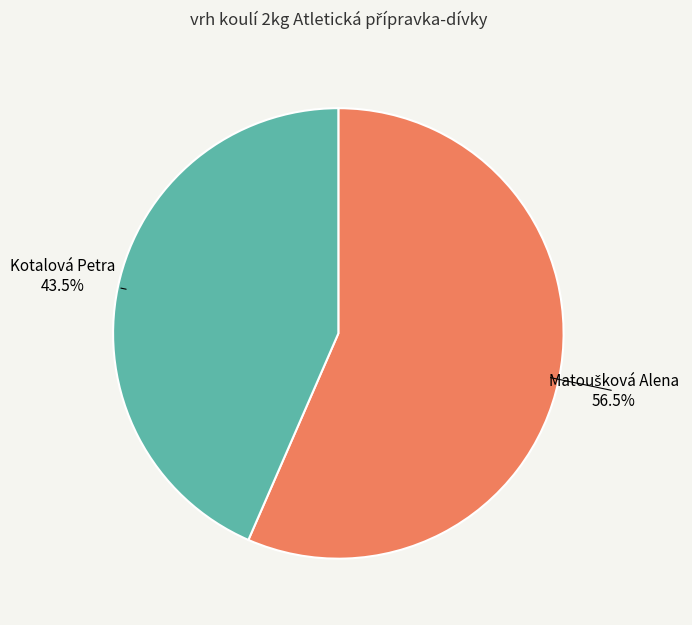

How much of the chart is everything except Kotalová Petra?

56.5%